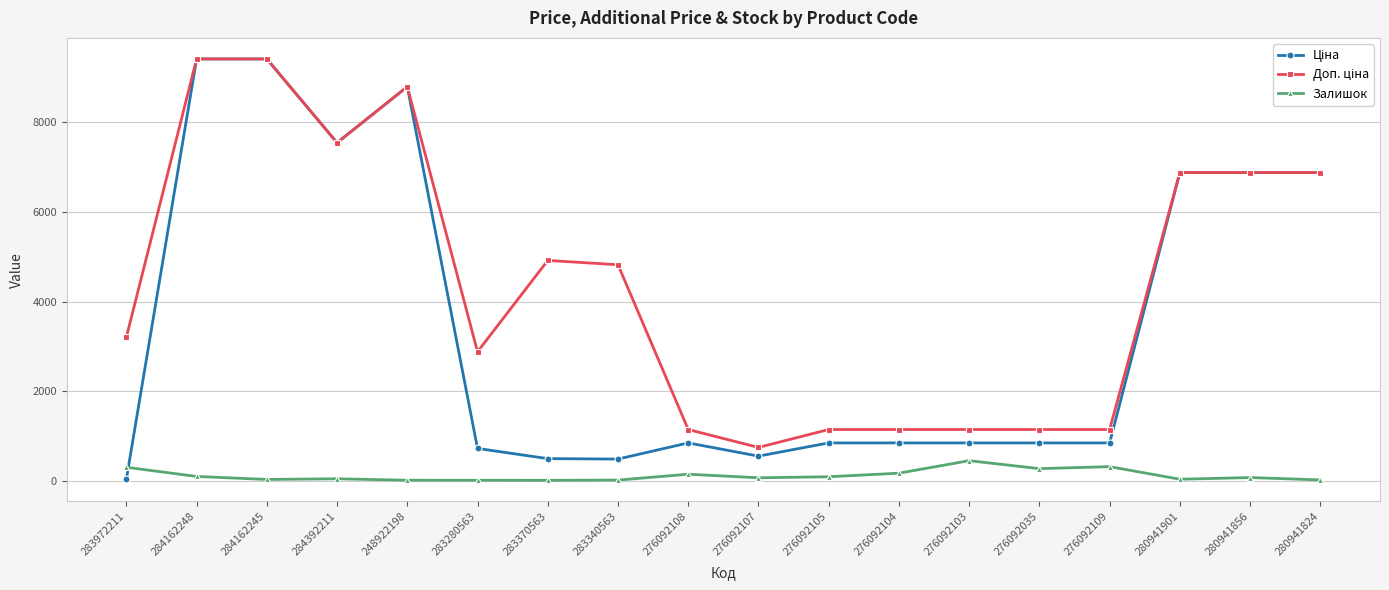

What is the spread (max minus min) of values at 276092109?

829.1